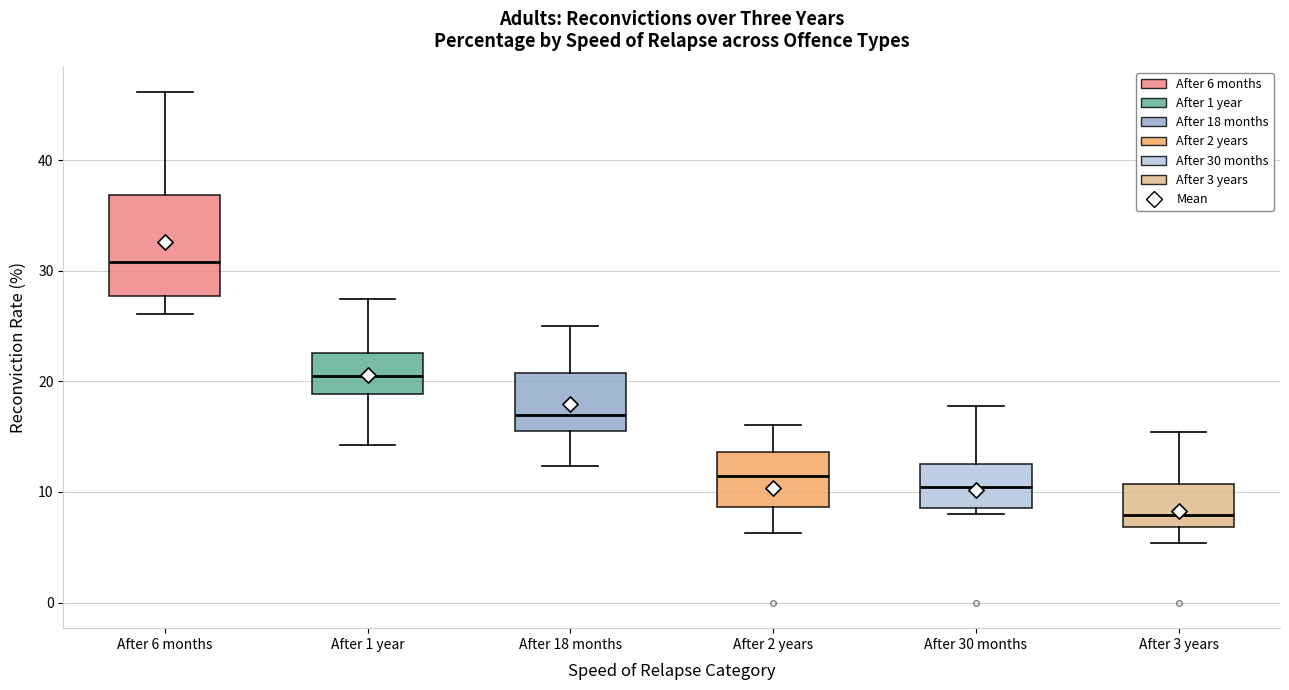

Which box has the highest median line?

After 6 months